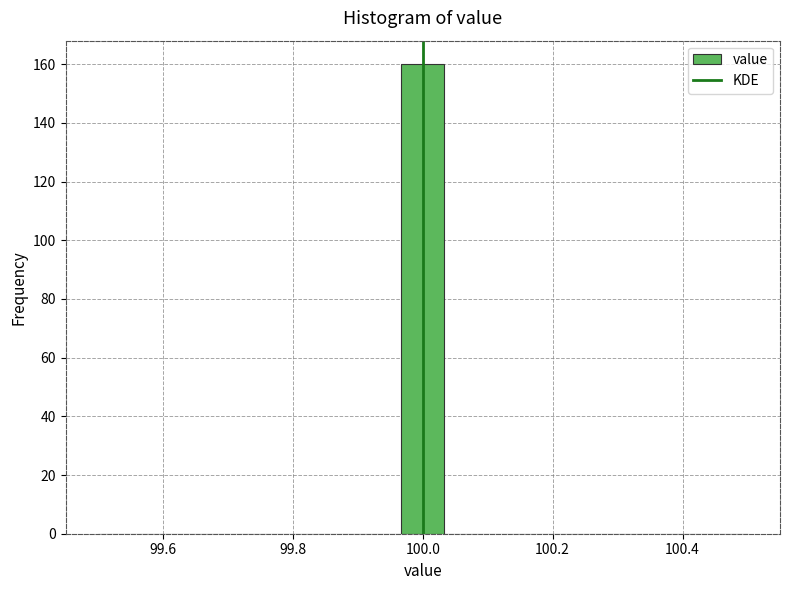

Around what value on the x-axis is the tallest bar? Give the approximate position of its centre, as read against the axis.

100.00